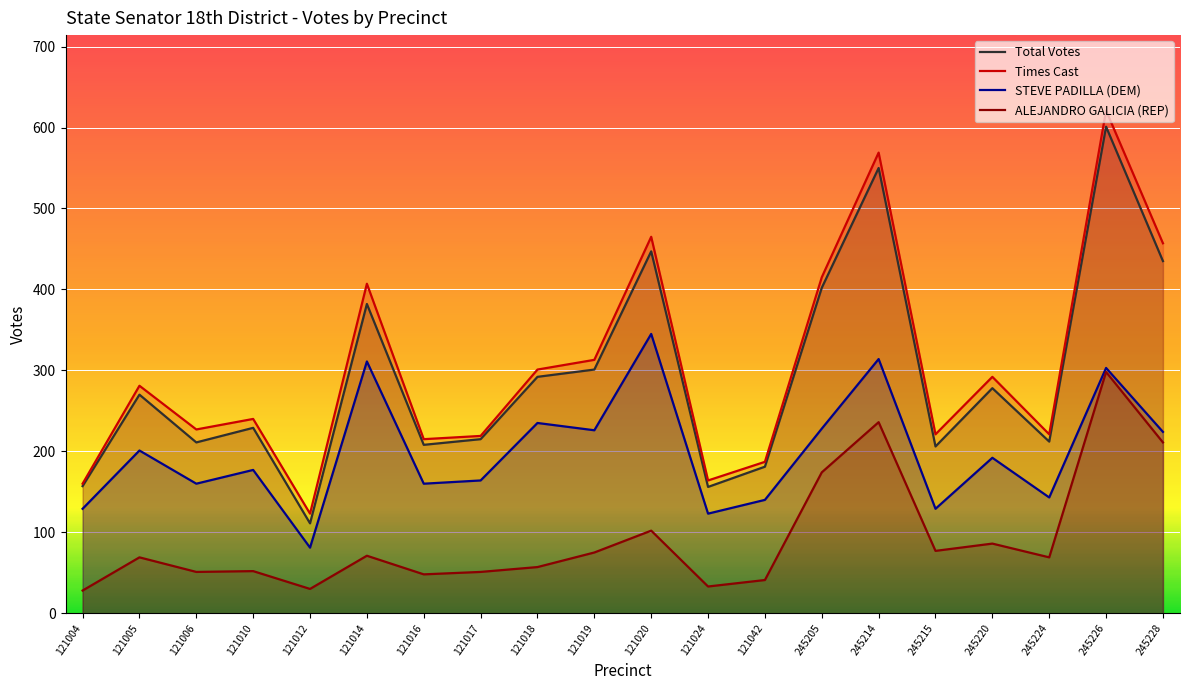

At which label is STEVE PADILLA (DEM) closest to 213?

245228